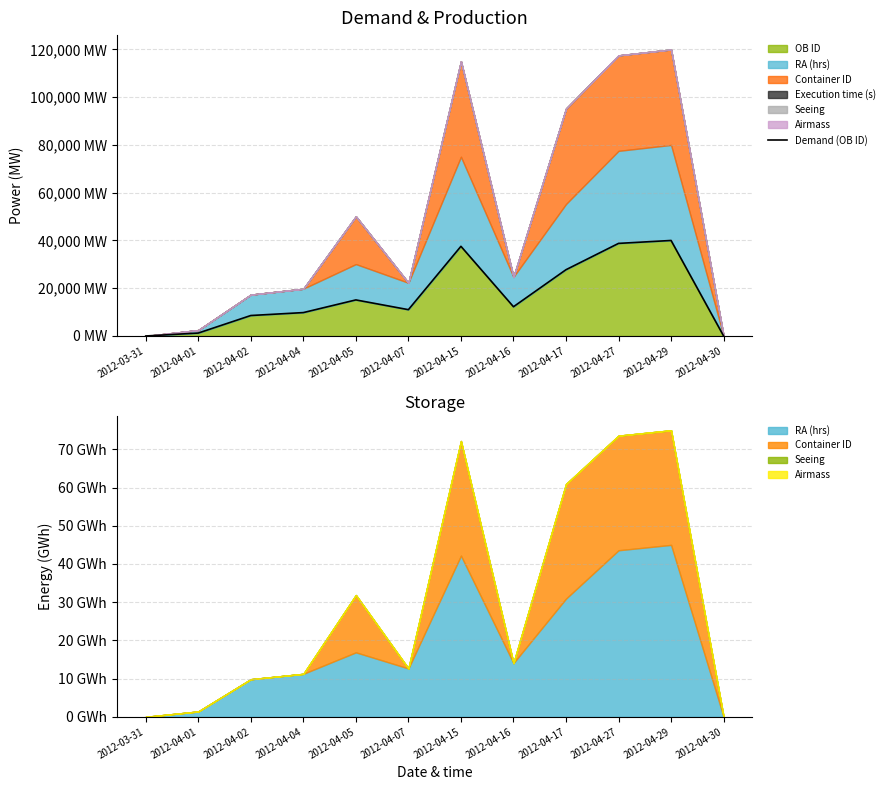

Does the chart have visible grid lines?

Yes